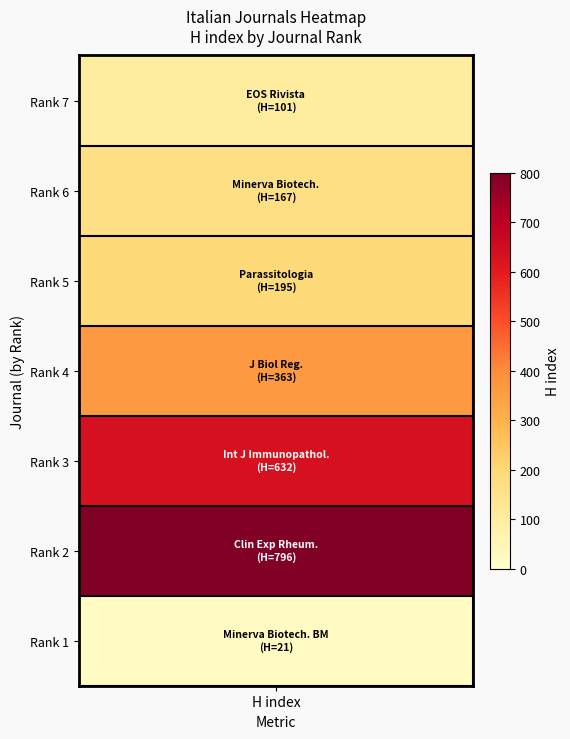

What is the difference between the maximum and second lowest values?

695